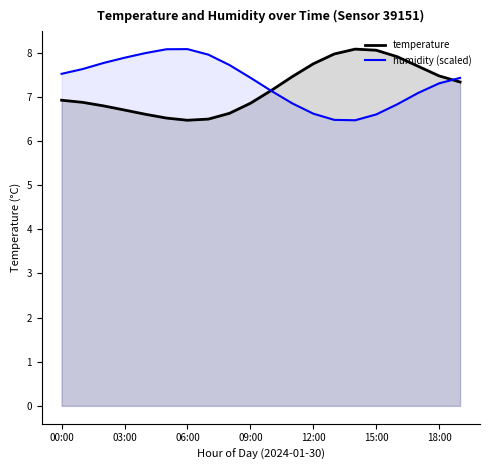

What is the average value of the humidity (scaled) series?

7.3